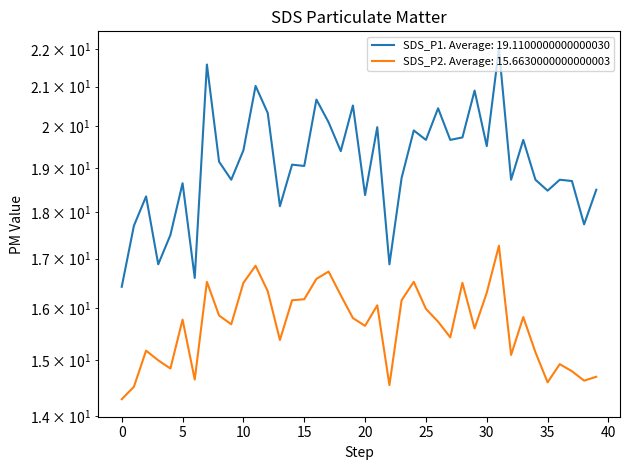

At which label does SDS_P2 reach its peak?

31